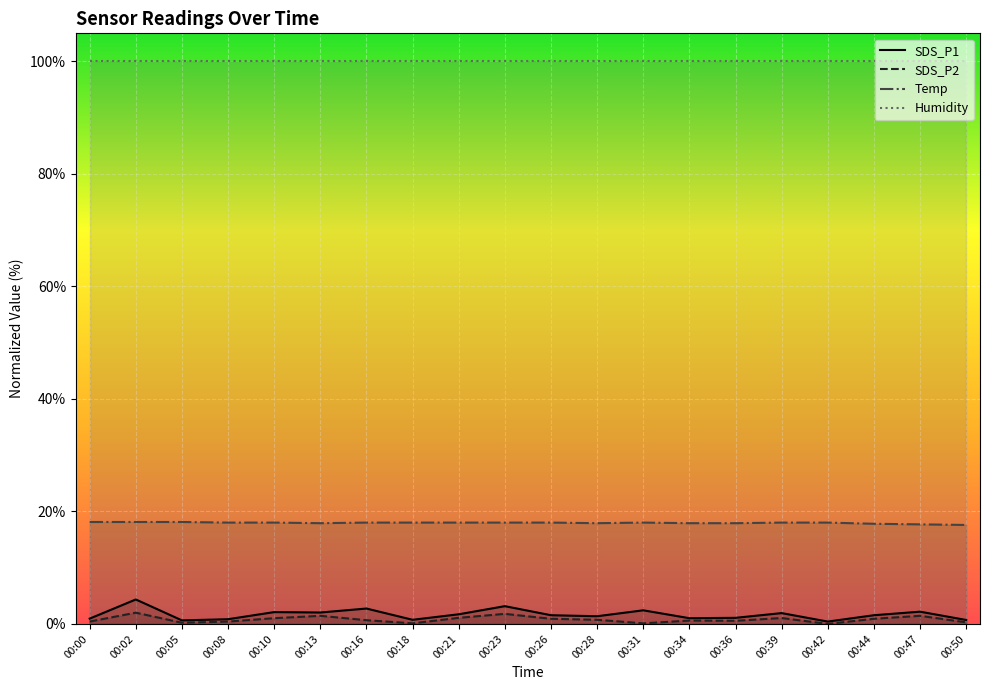

At which category is the sum across all series the highest?

00:02